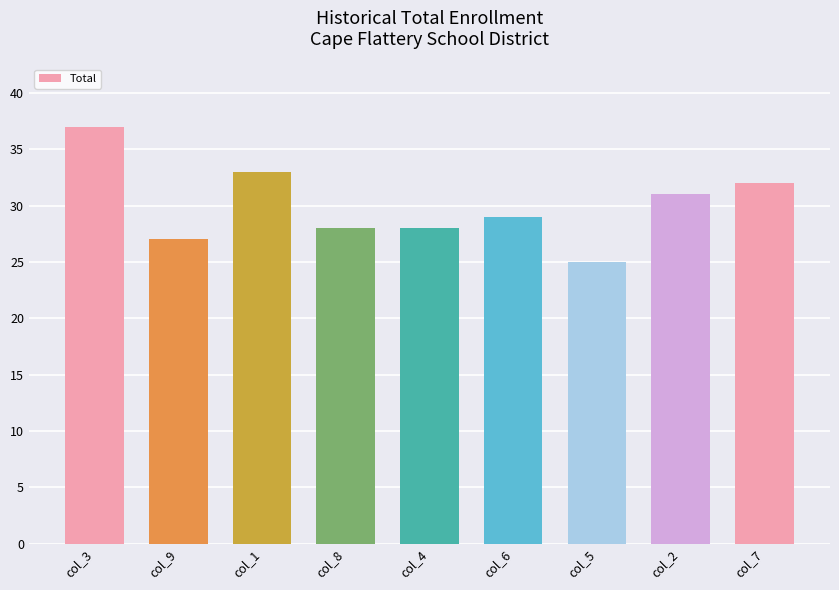

Between col_4 and col_1, which is larger?

col_1